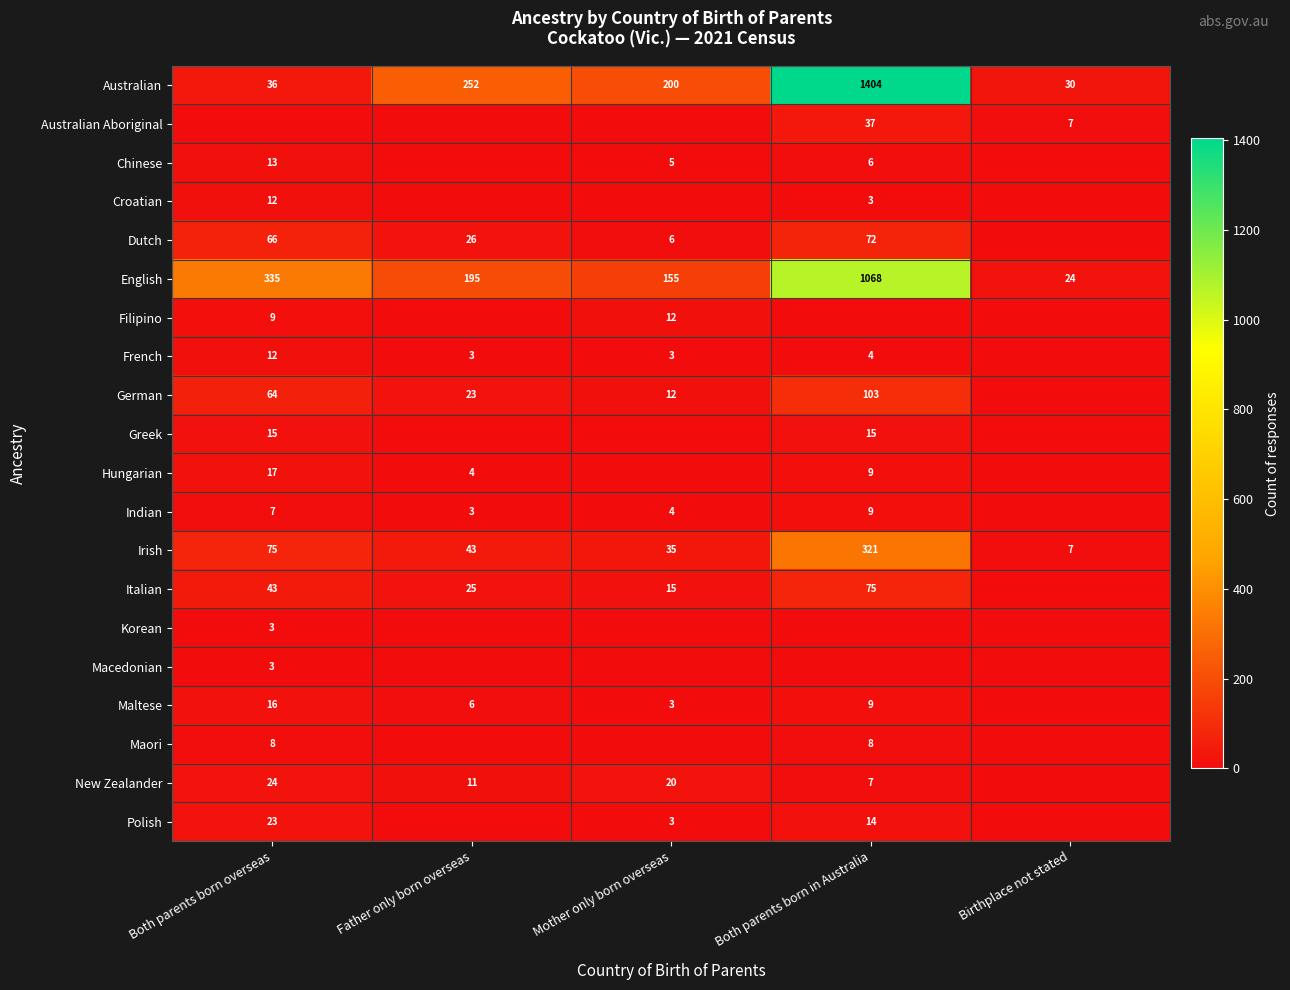

The German series shows 23 at Father only born overseas. True or false?

True